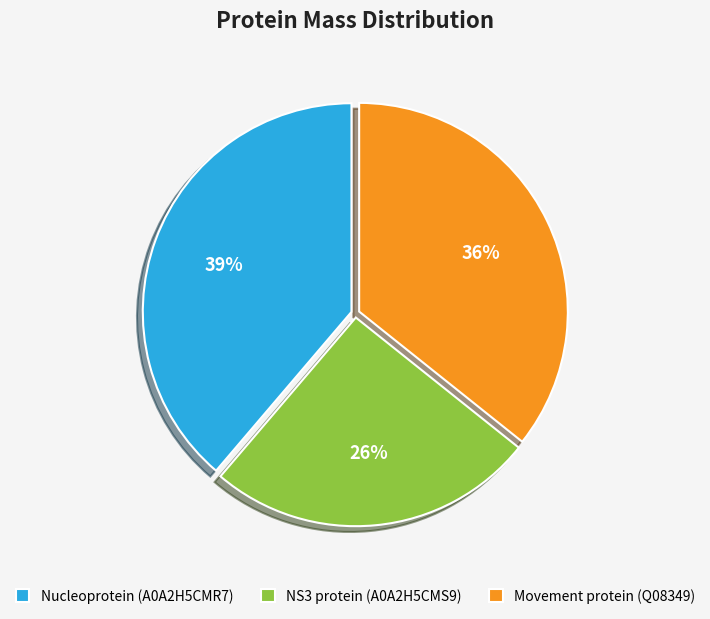

Combined, do Nucleoprotein (A0A2H5CMR7) and Movement protein (Q08349) account for over 50%?

Yes